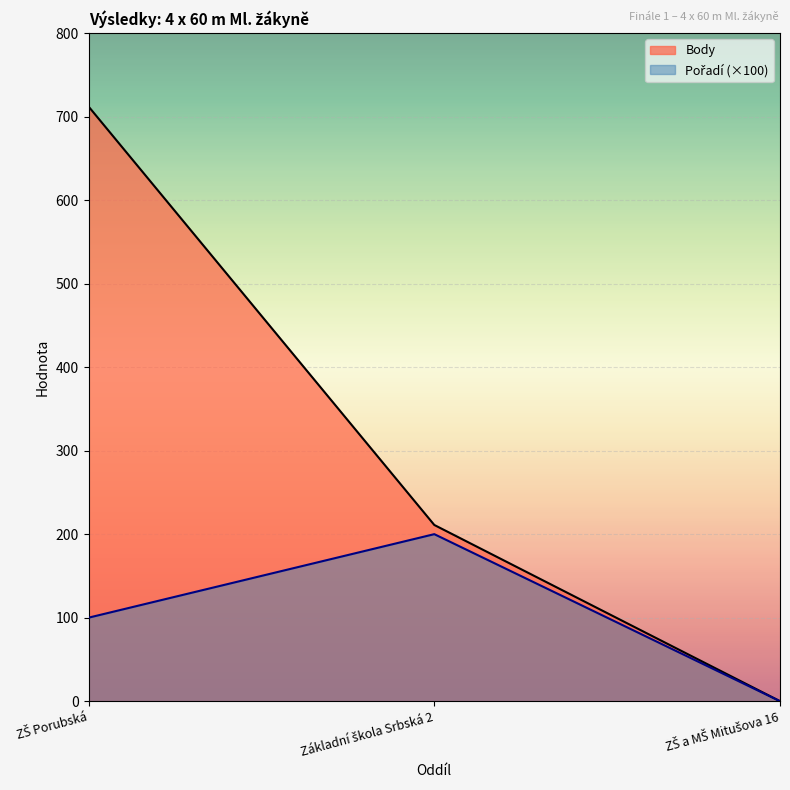

At Základní škola Srbská 2, list the series in order from smallest to largest.

Pořadí, Body